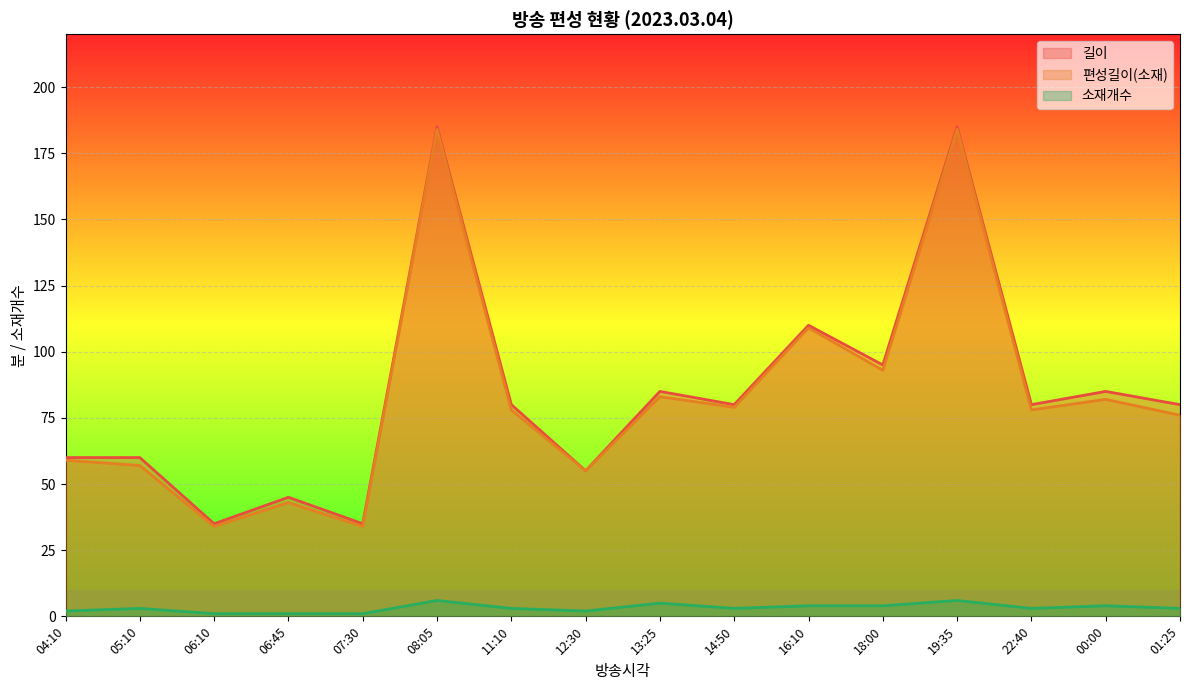

True or false: 길이 and 소재개수 intersect in this chart.

False